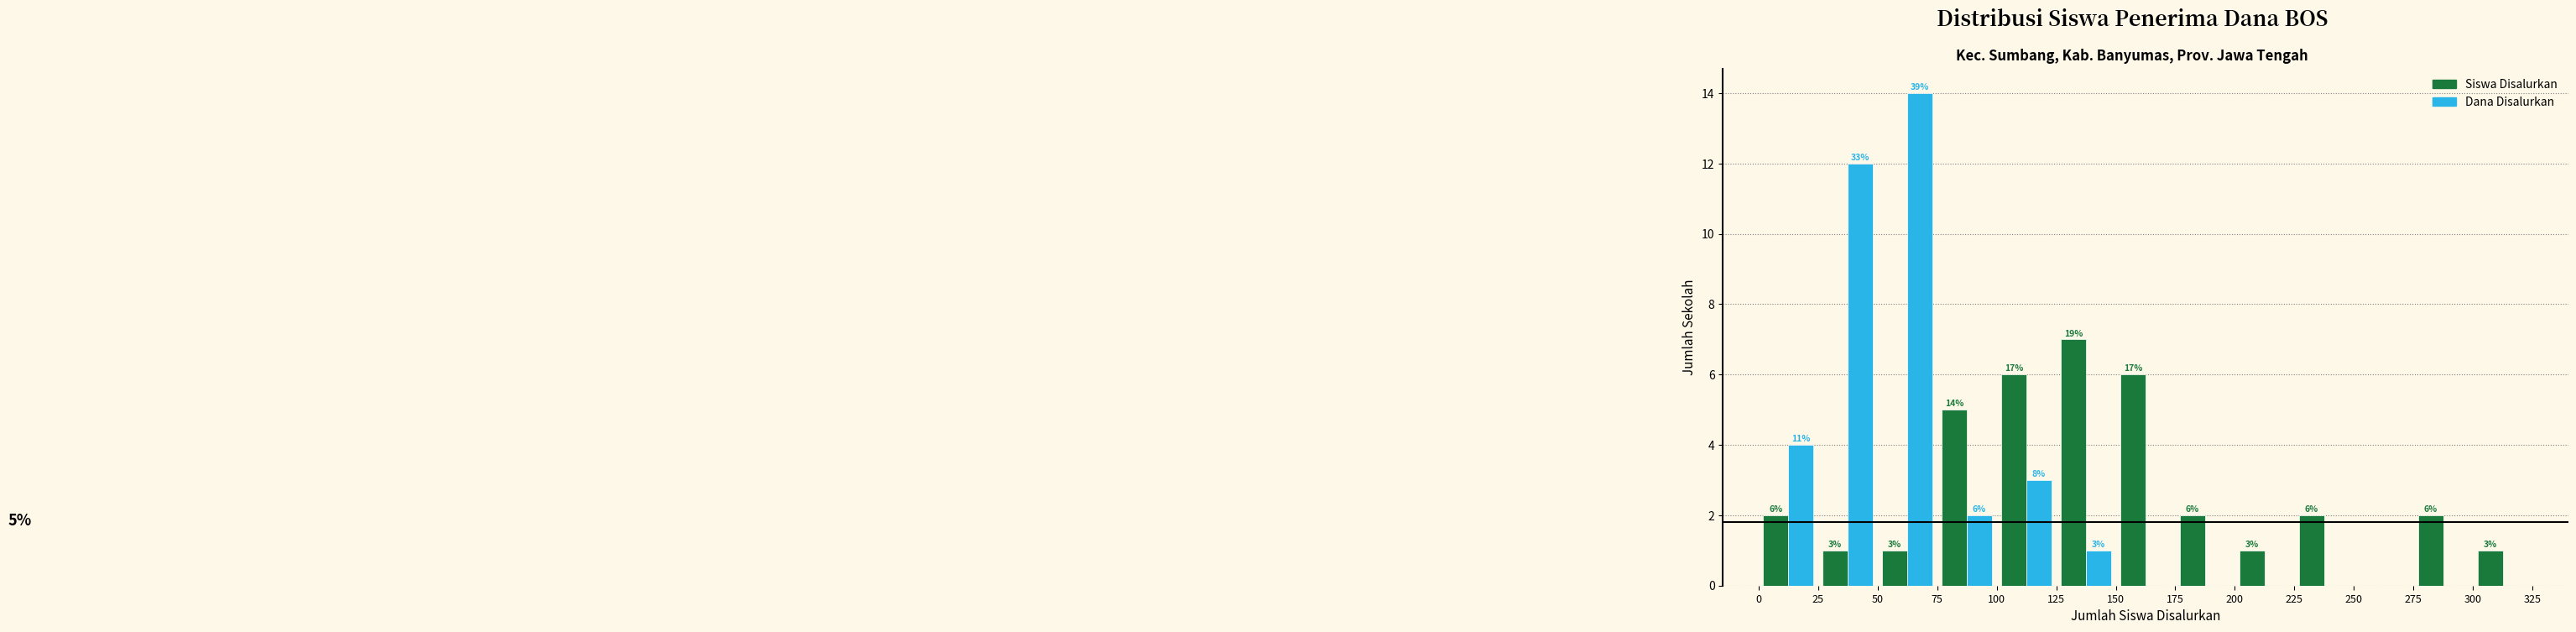

In the Dana Disalurkan series, which range on the x-axis has the tallest bar?

50 to 75